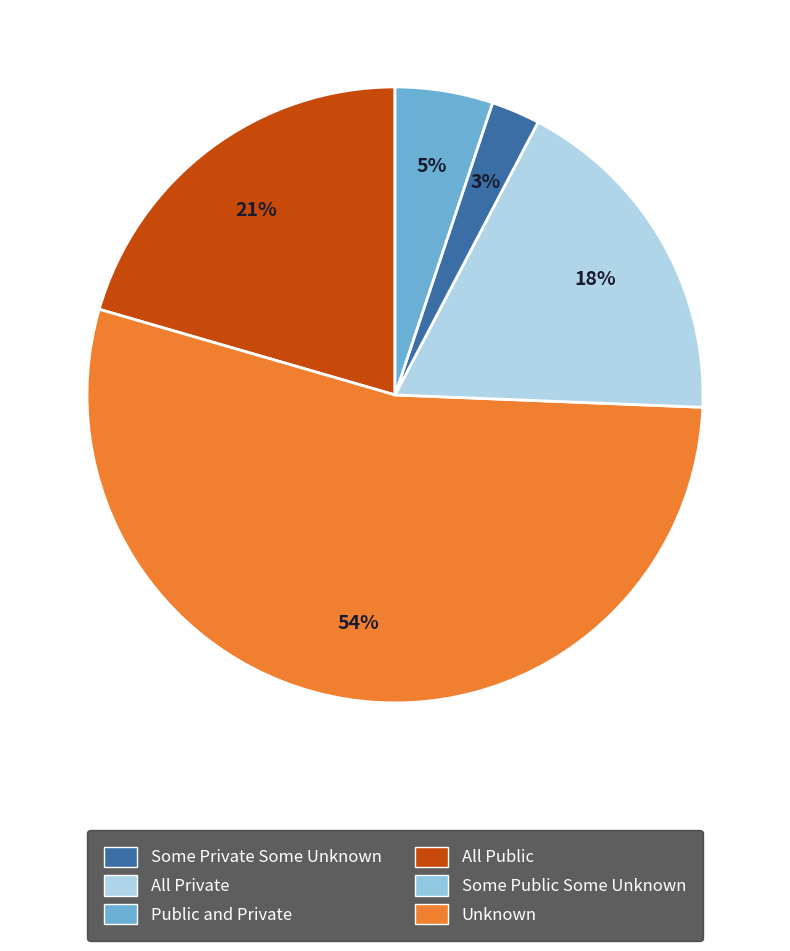

Does any single category account for the majority?

Yes